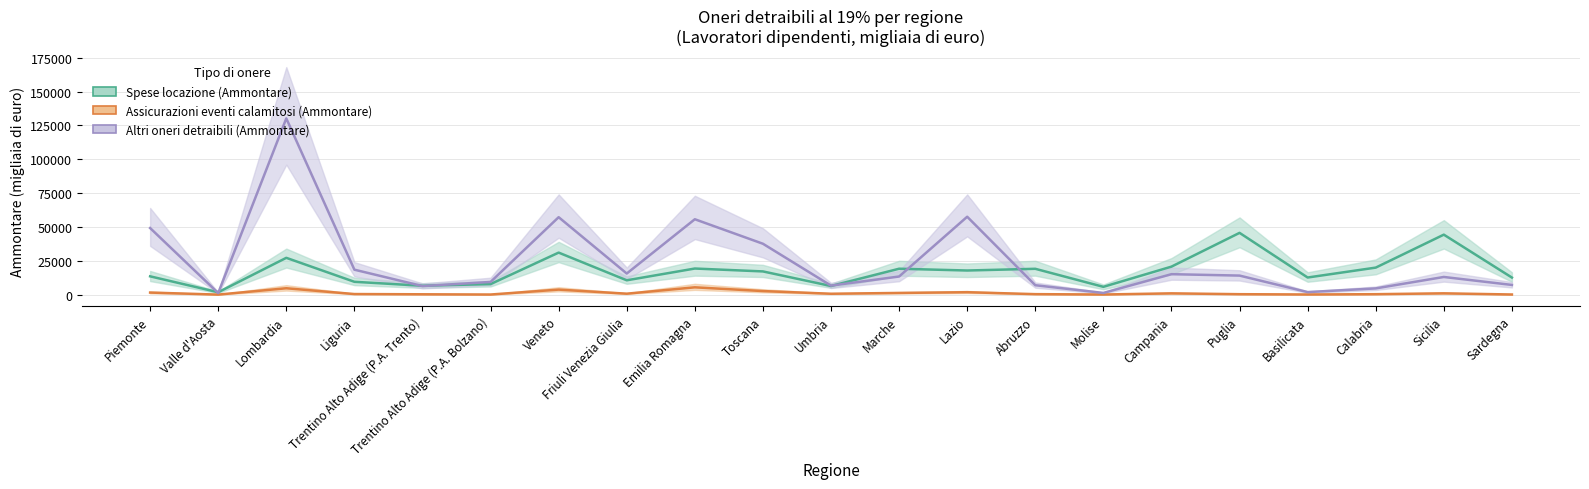

How many lines are shown in the chart?

3